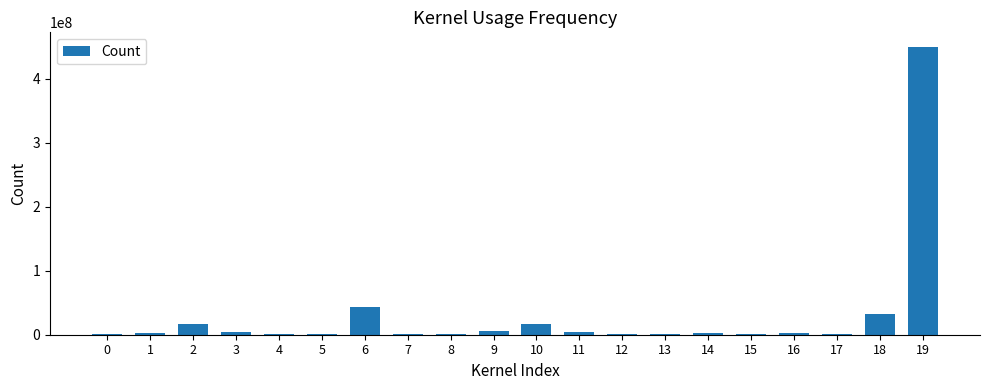

What is the maximum value shown in the chart?

450000000